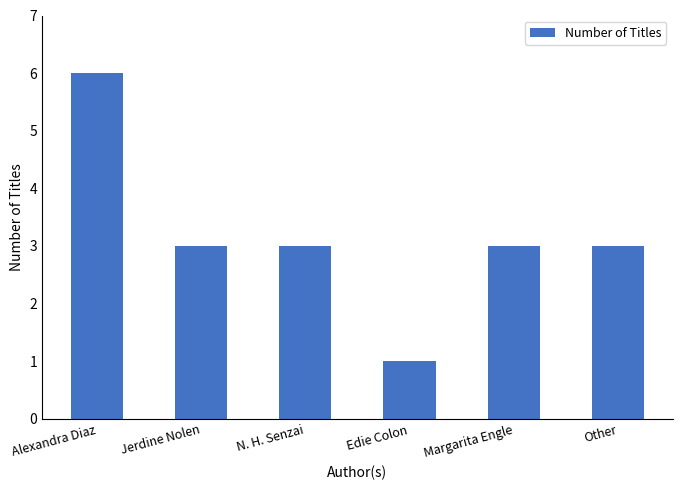

What is the ratio of the value at Jerdine Nolen to the value at Edie Colon?

3.0